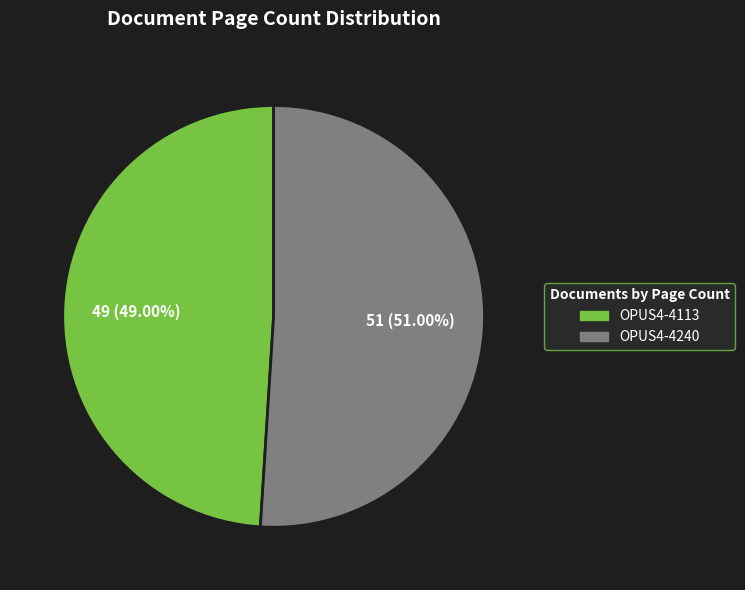

Combined, do OPUS4-4240 and OPUS4-4113 account for over 50%?

Yes